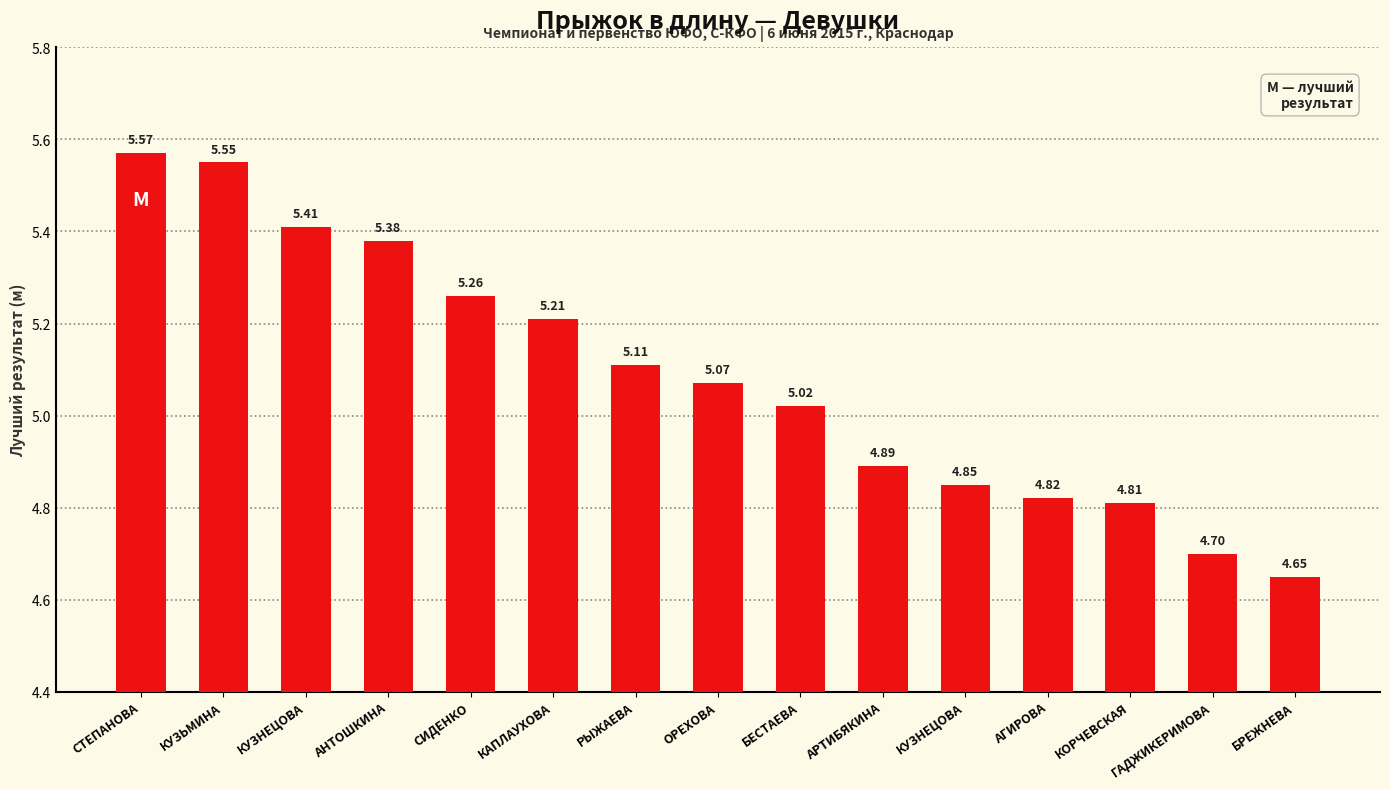

Reading right to left, extract all data points from this chart.

4.7	4.7	4.8	4.8	4.8	4.9	5.0	5.1	5.1	5.2	5.3	5.4	5.4	5.5	5.6